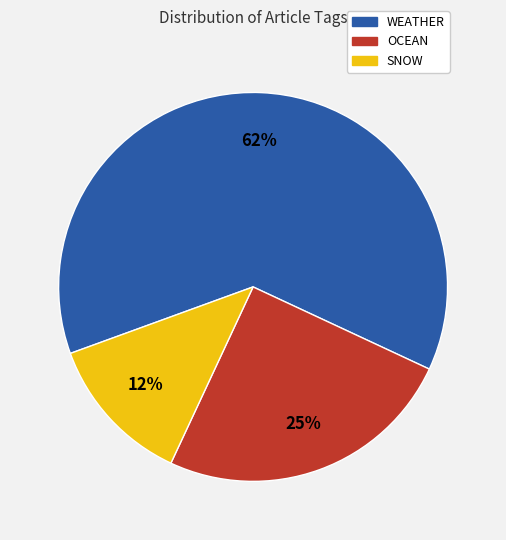

To the nearest percent, what is the average slice percentage?

33%